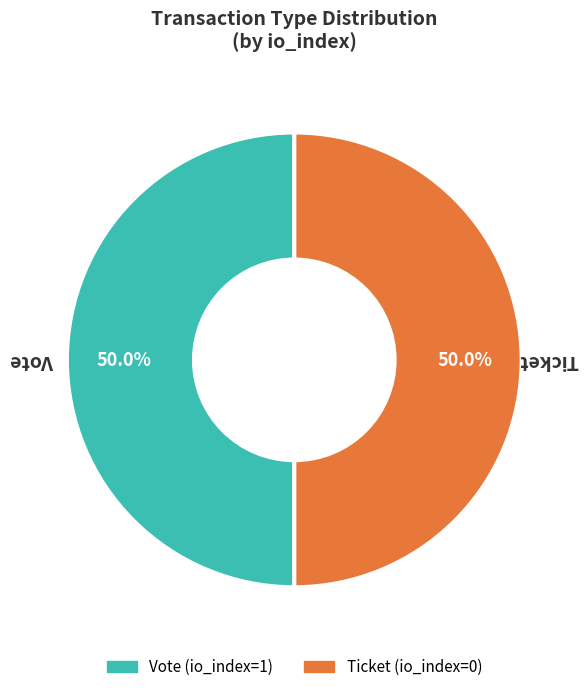

Do Vote and Ticket together represent more than half of the pie?

Yes